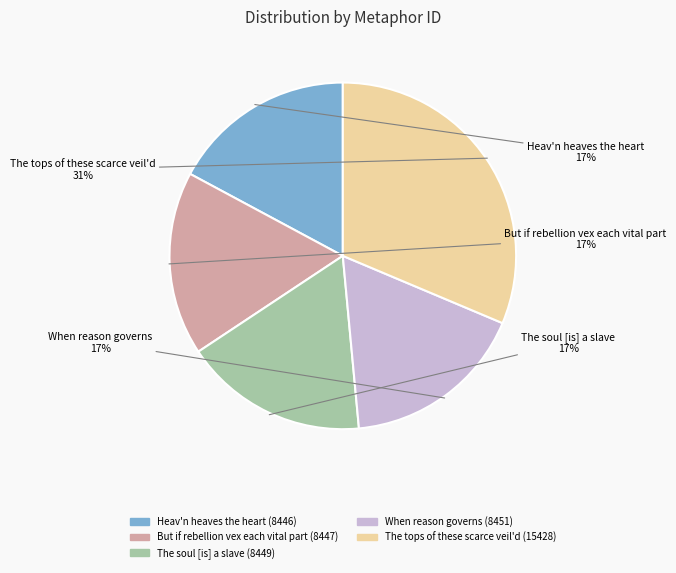

Which has a higher value, Heav'n heaves the heart or The tops of these scarce veil'd?

The tops of these scarce veil'd